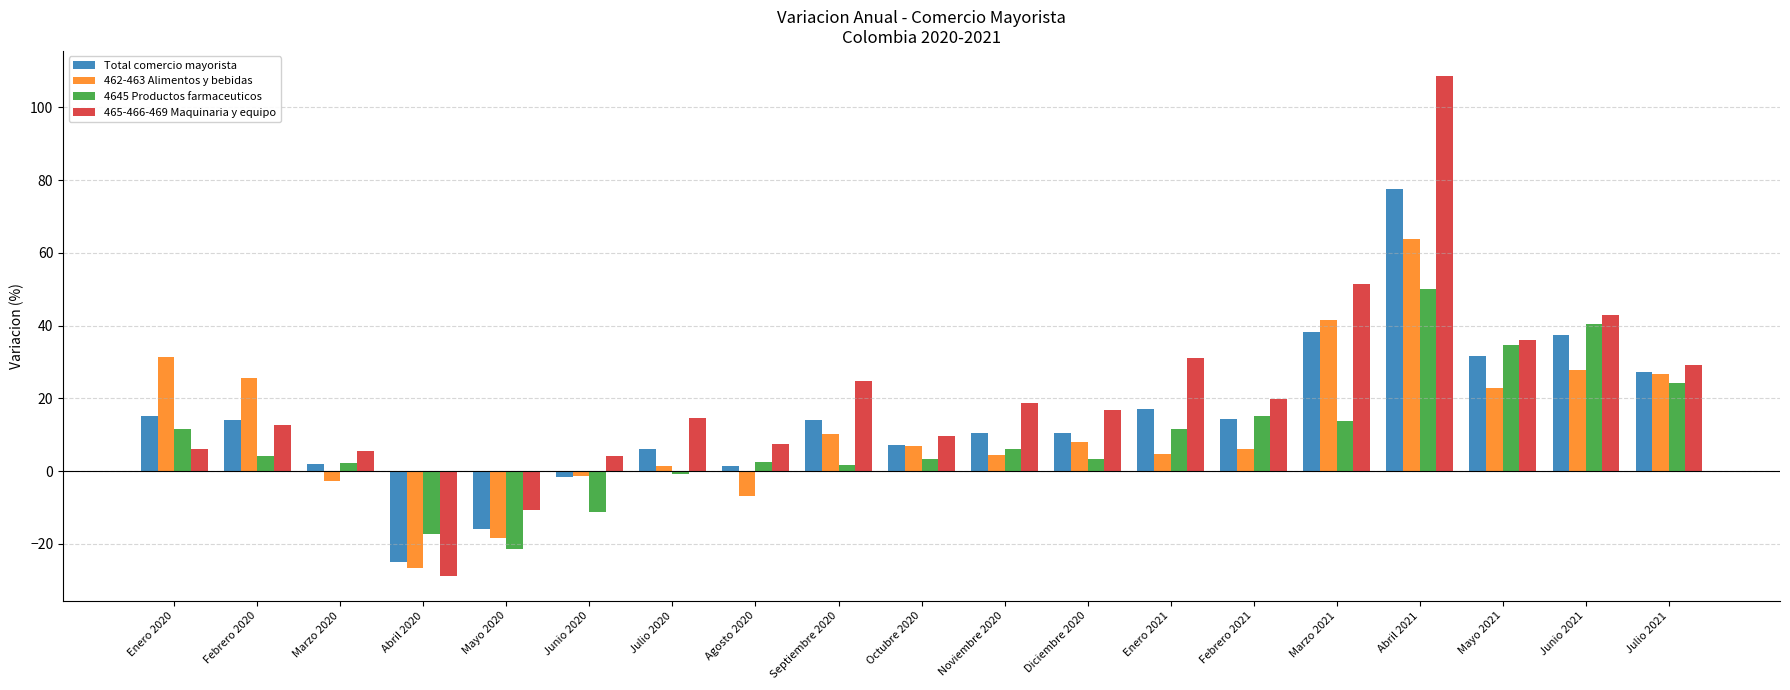

What is the label of the 18th bar from the left?

Junio 2021